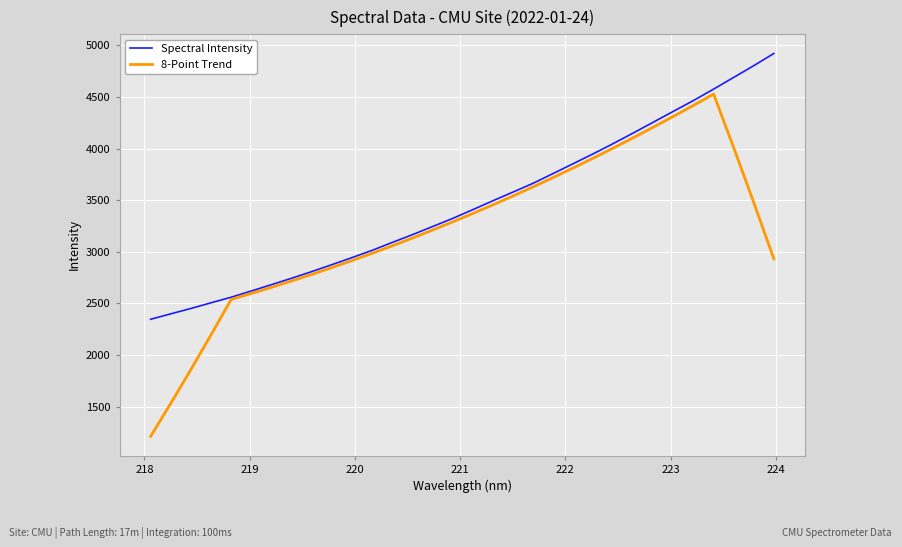

List the series in order of their overall mean, highest first.

Spectral Intensity, 8-Point Trend